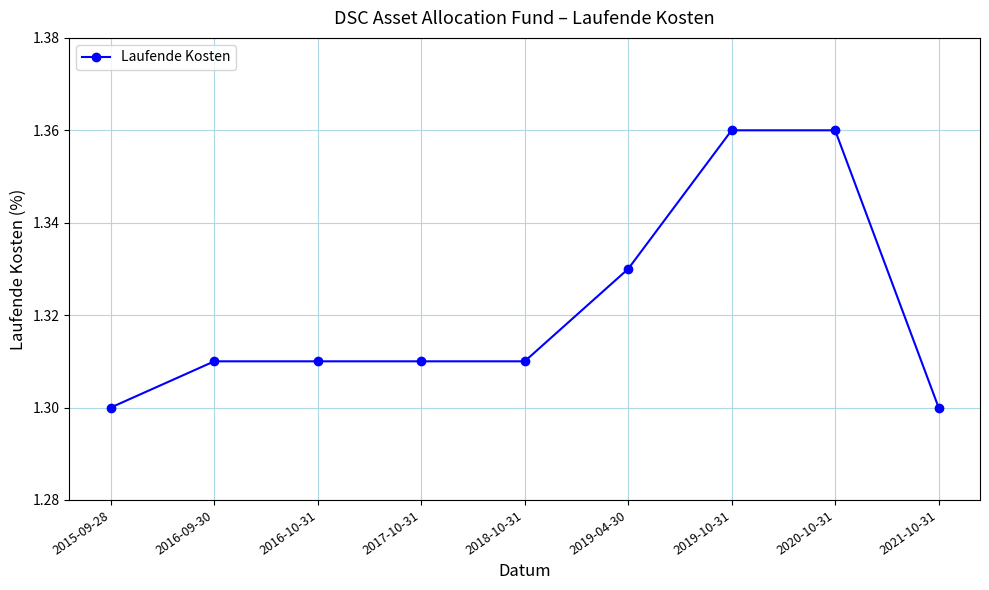

What is the sum of the values at 2017-10-31 and 2021-10-31?

2.6